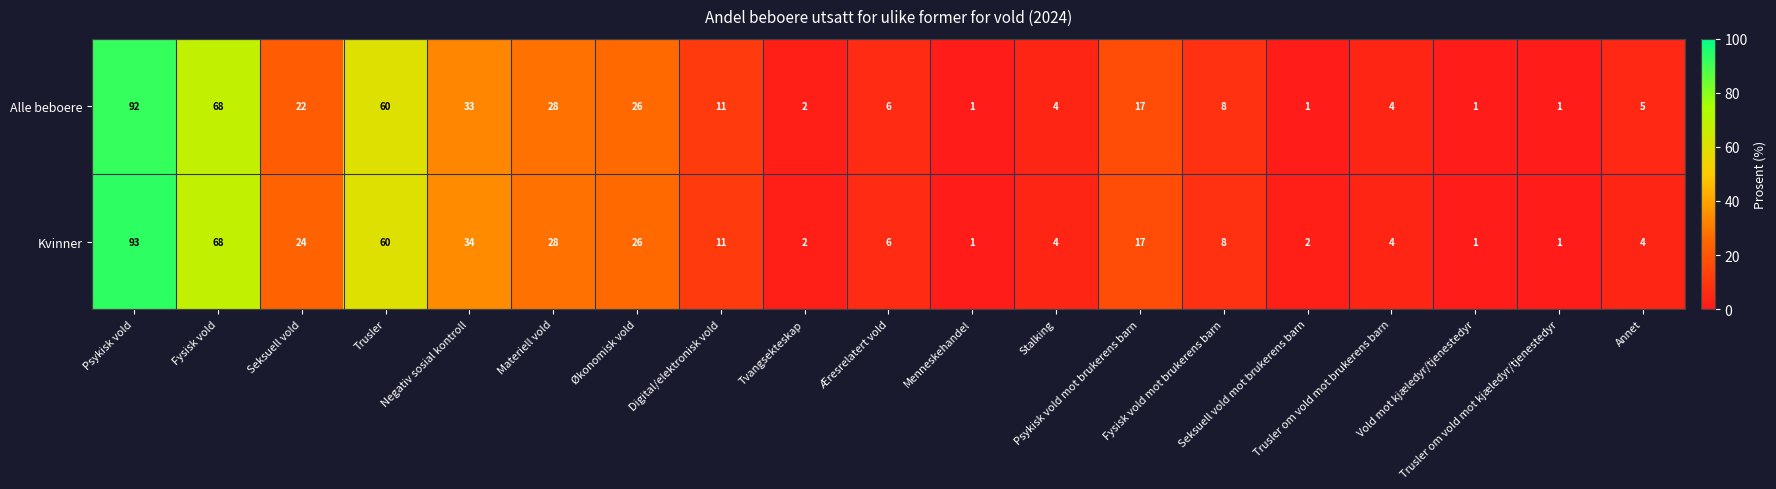

List the series in order of their peak value, lowest first.

Alle beboere, Kvinner